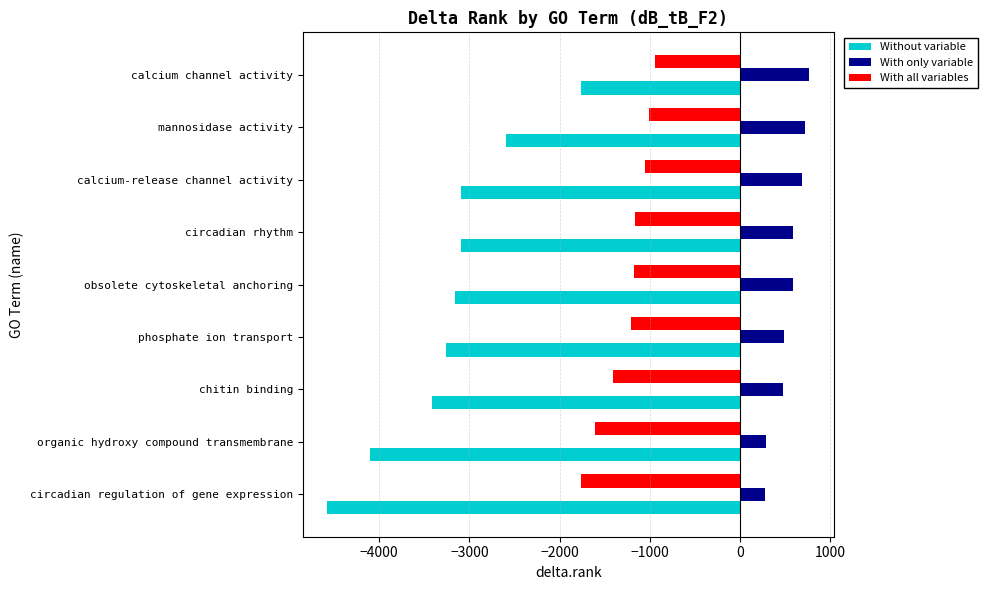

List the series in order of their peak value, lowest first.

Without variable, With all variables, With only variable